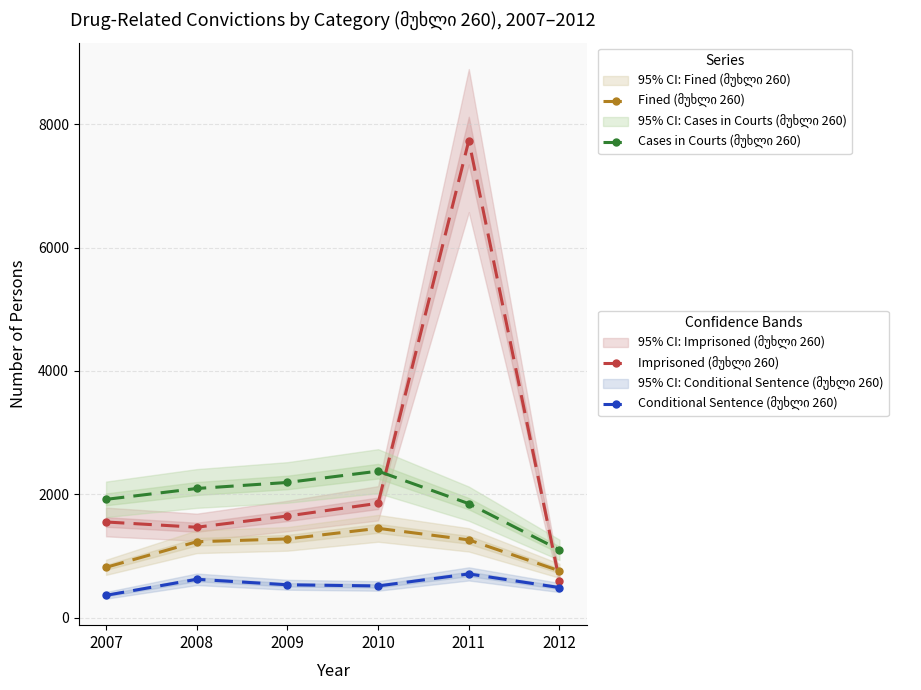

Reading left to right, transcribe all the data shown in this chart.

Imprisoned (მუხლი 260): 2007=1552	2008=1467	2009=1649	2010=1855	2011=7735	2012=598
Conditional Sentence (მუხლი 260): 2007=363	2008=623	2009=534	2010=515	2011=710	2012=489
Fined (მუხლი 260): 2007=817	2008=1232	2009=1278	2010=1449	2011=1262	2012=760
Cases in Courts (მუხლი 260): 2007=1919	2008=2095	2009=2193	2010=2376	2011=1849	2012=1100